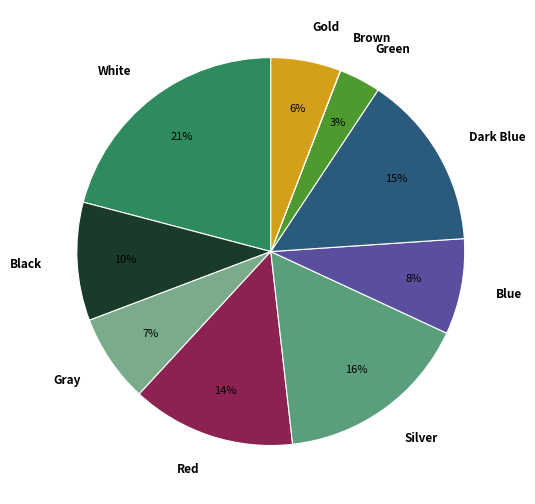

Combined, do Silver and Dark Blue account for over 50%?

No